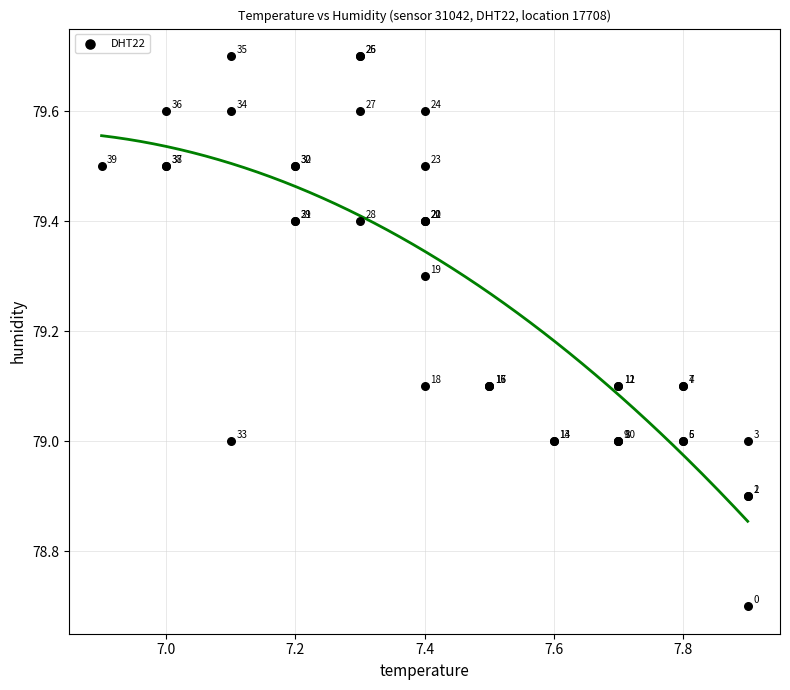

What Y value in the scatter plot is closest to 79?

79.0